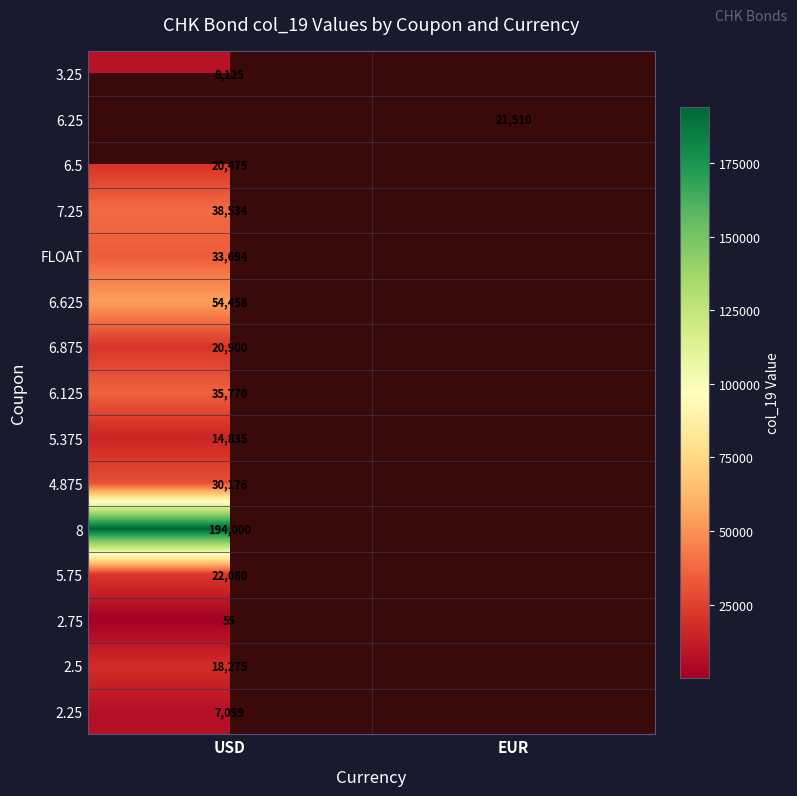

How many data points does each series have?

2